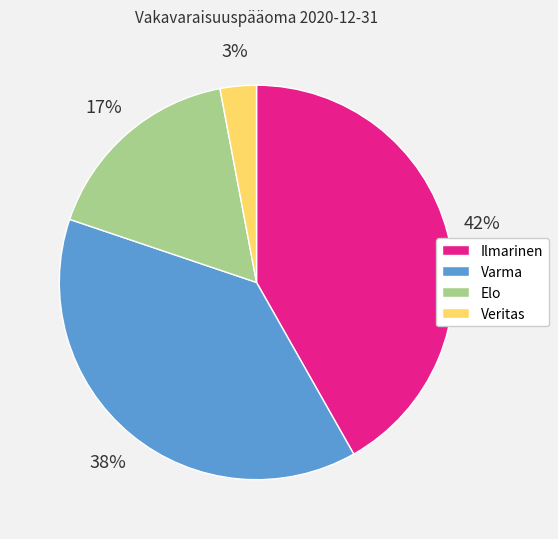

Is it true that Ilmarinen is 51% of the pie?

False